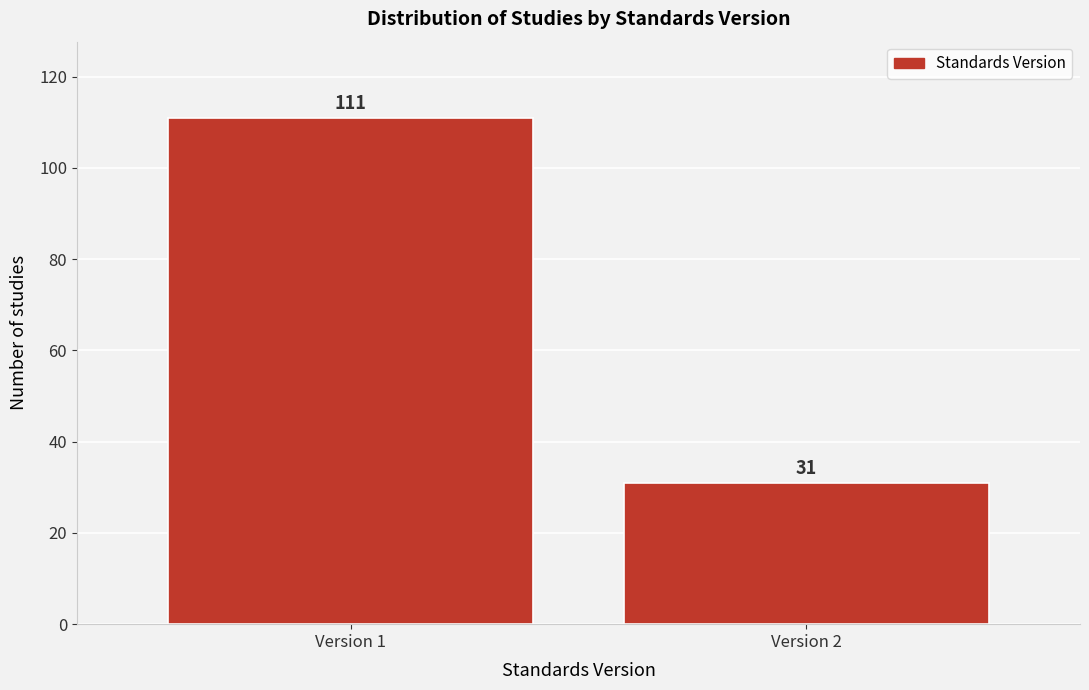

Reading right to left, list all the values displayed in this chart.

31	111